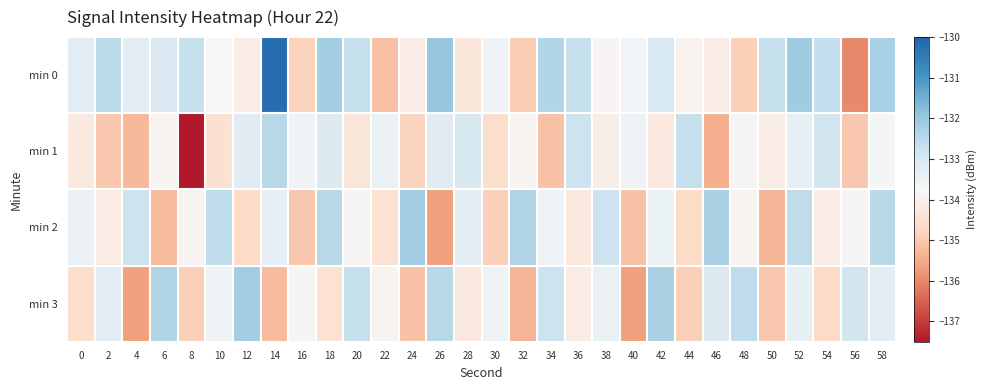

Reading right to left, extract all data points from this chart.

min 0: 58=-132.2	56=-136.0	54=-132.6	52=-132.1	50=-132.7	48=-134.8	46=-134.1	44=-133.9	42=-133.0	40=-133.6	38=-133.8	36=-132.7	34=-132.4	32=-134.9	30=-133.6	28=-134.3	26=-131.9	24=-134.1	22=-135.1	20=-132.7	18=-132.1	16=-134.8	14=-130.2	12=-134.1	10=-133.8	8=-132.7	6=-133.1	4=-133.2	2=-132.5	0=-133.2
min 1: 58=-133.7	56=-135.0	54=-132.9	52=-133.3	50=-134.1	48=-133.8	46=-135.4	44=-132.7	42=-134.2	40=-133.6	38=-134.0	36=-132.8	34=-135.1	32=-133.9	30=-134.6	28=-133.0	26=-133.2	24=-134.8	22=-133.4	20=-134.3	18=-133.1	16=-133.6	14=-132.4	12=-133.2	10=-134.5	8=-137.5	6=-133.9	4=-135.3	2=-135.0	0=-134.2
min 2: 58=-132.4	56=-133.8	54=-134.1	52=-132.6	50=-135.3	48=-133.9	46=-132.2	44=-134.7	42=-133.4	40=-135.1	38=-132.8	36=-134.2	34=-133.6	32=-132.3	30=-134.9	28=-133.2	26=-135.7	24=-132.1	22=-134.4	20=-133.8	18=-132.4	16=-135.0	14=-133.3	12=-134.7	10=-132.6	8=-133.9	6=-135.2	4=-132.8	2=-134.1	0=-133.4
min 3: 58=-133.2	56=-132.9	54=-134.7	52=-133.3	50=-135.0	48=-132.6	46=-133.1	44=-134.9	42=-132.2	40=-135.7	38=-133.4	36=-134.1	34=-132.8	32=-135.3	30=-133.6	28=-134.2	26=-132.4	24=-135.1	22=-133.9	20=-132.7	18=-134.4	16=-133.8	14=-135.2	12=-132.1	10=-133.6	8=-134.9	6=-132.3	4=-135.7	2=-133.2	0=-134.6